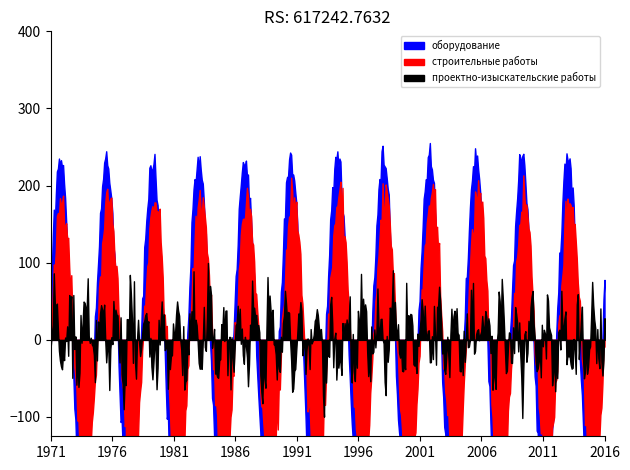

Is the value of оборудование at 2.3 greater than the value of строительные работы at 2.3?

Yes